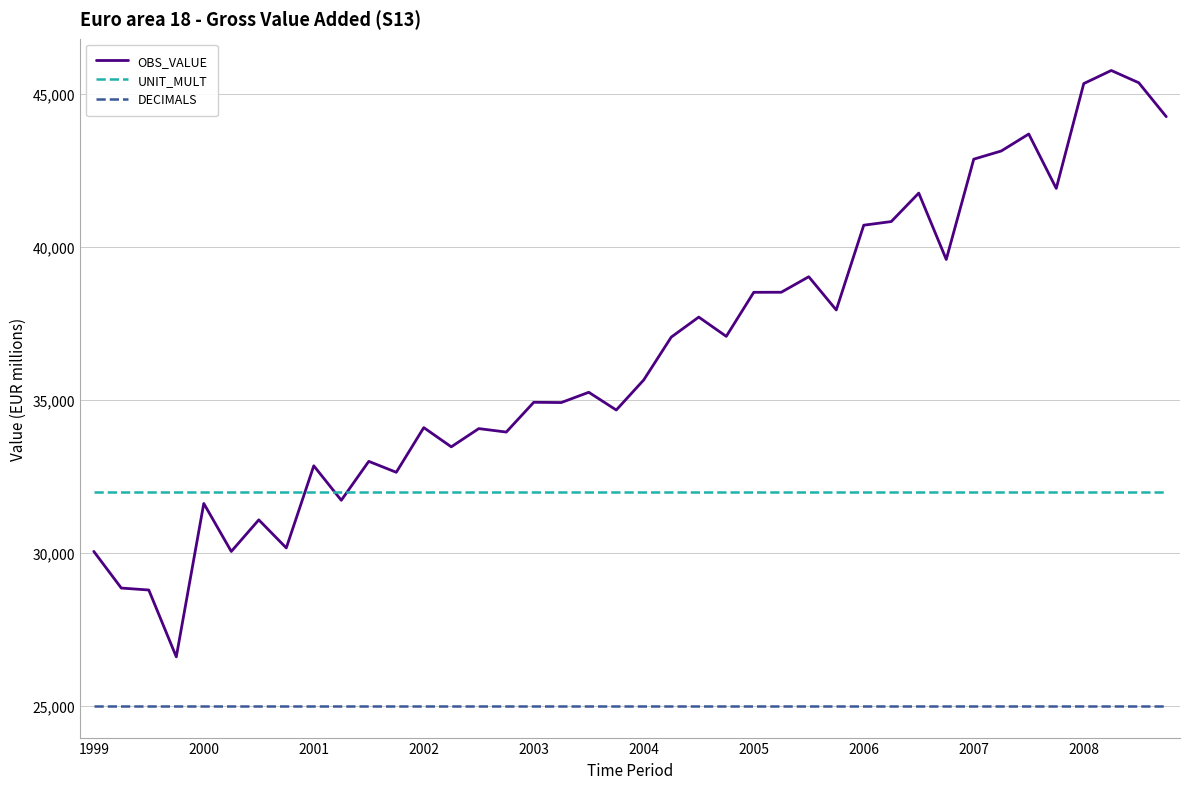

List the series in order of their overall mean, highest first.

OBS_VALUE, UNIT_MULT, DECIMALS